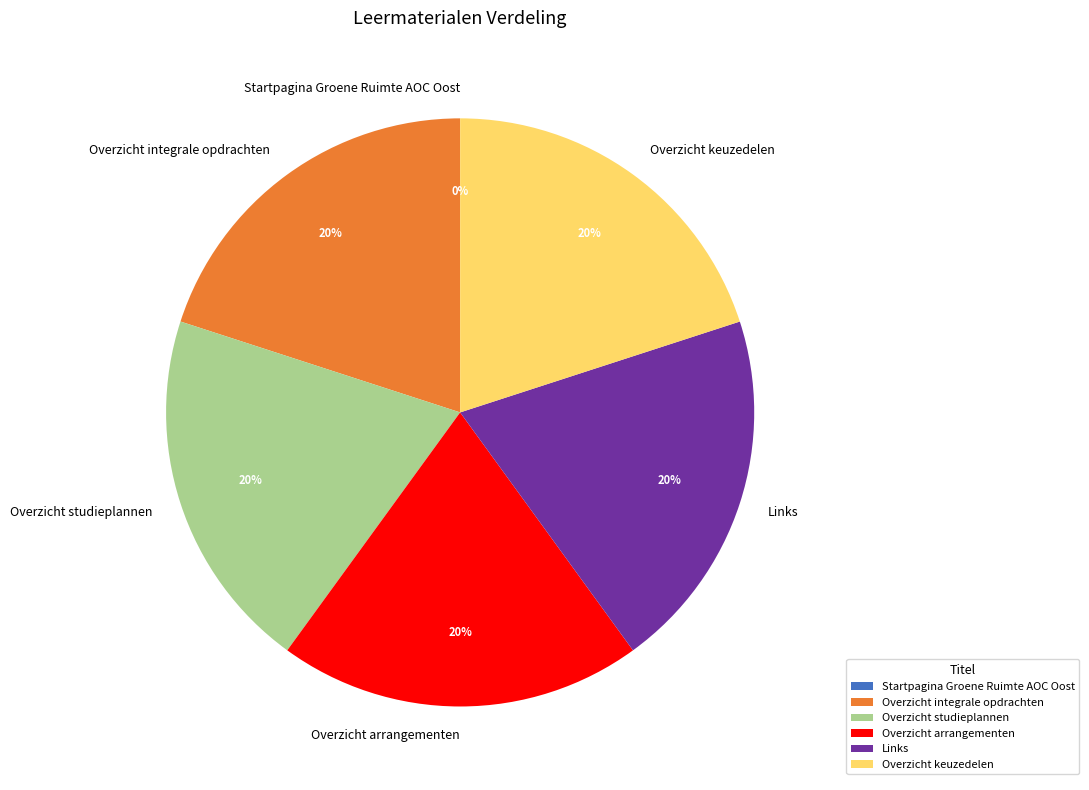

True or false: Overzicht integrale opdrachten accounts for 29% of the total.

False